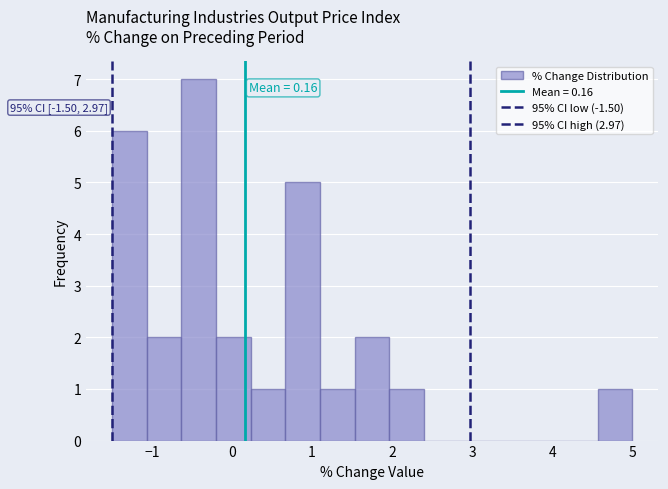

Which range on the x-axis has the tallest bar?

-0.6 to -0.2